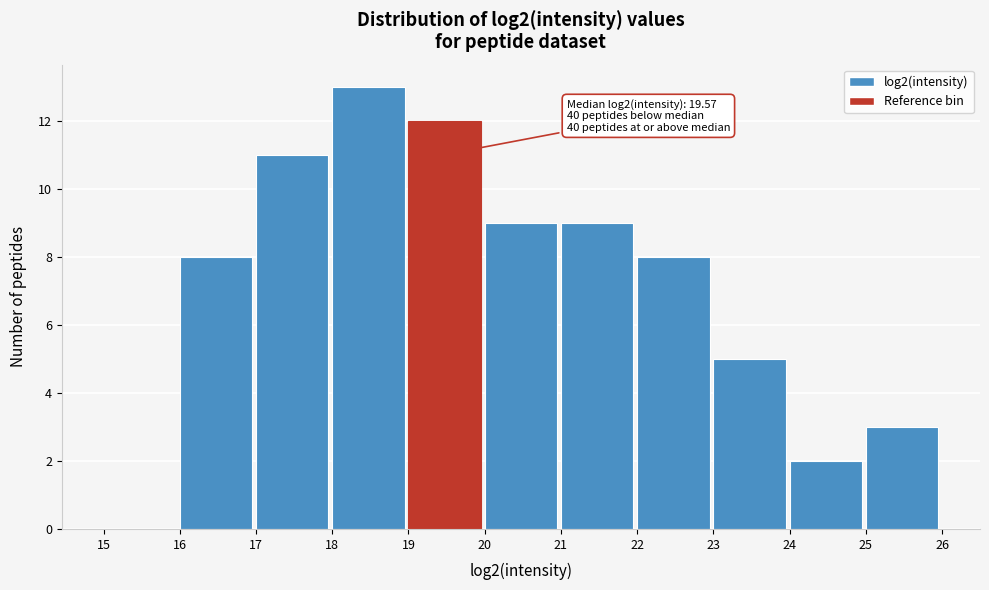

Over which range of the x-axis is the bar tallest?

18 to 19